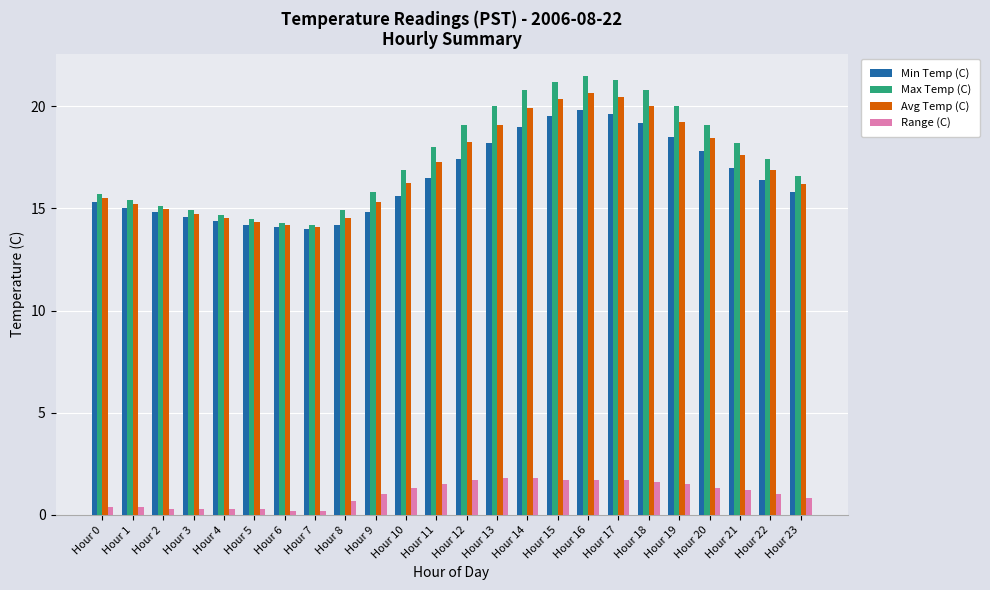

Count the number of data series in this chart.

4